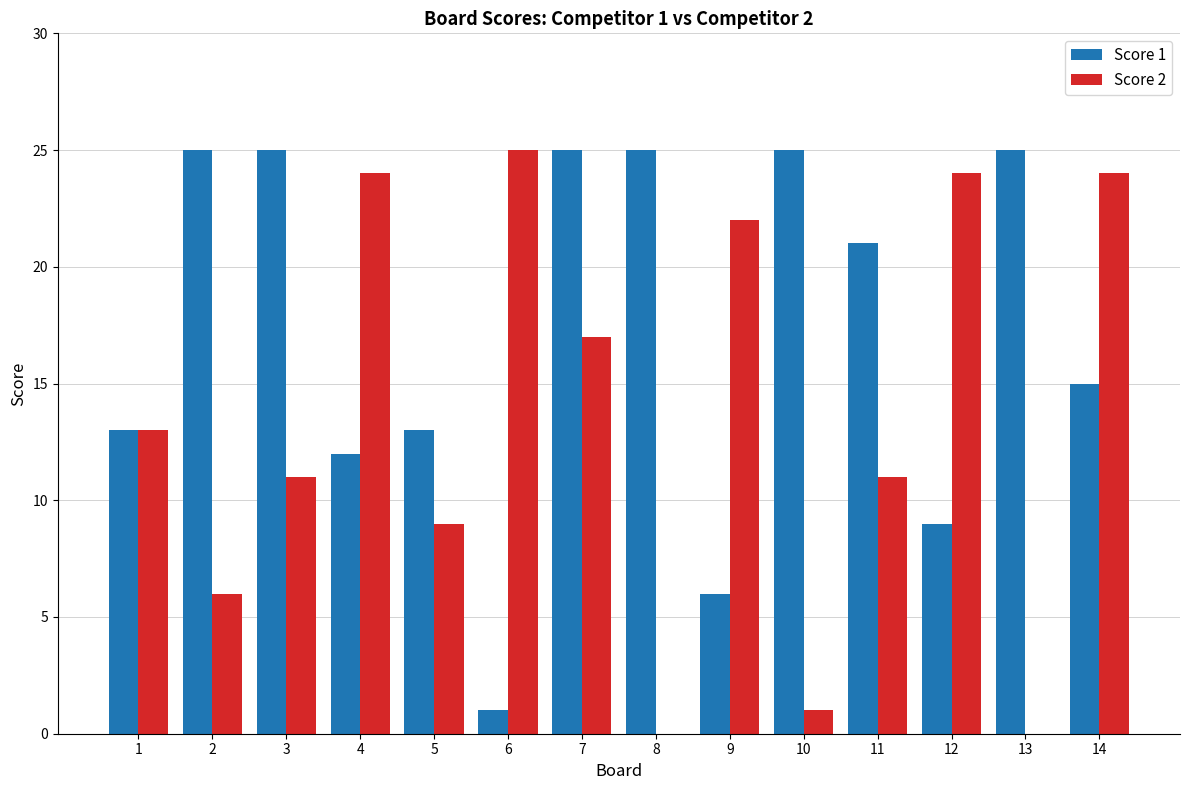

Does the chart contain stacked bars?

No